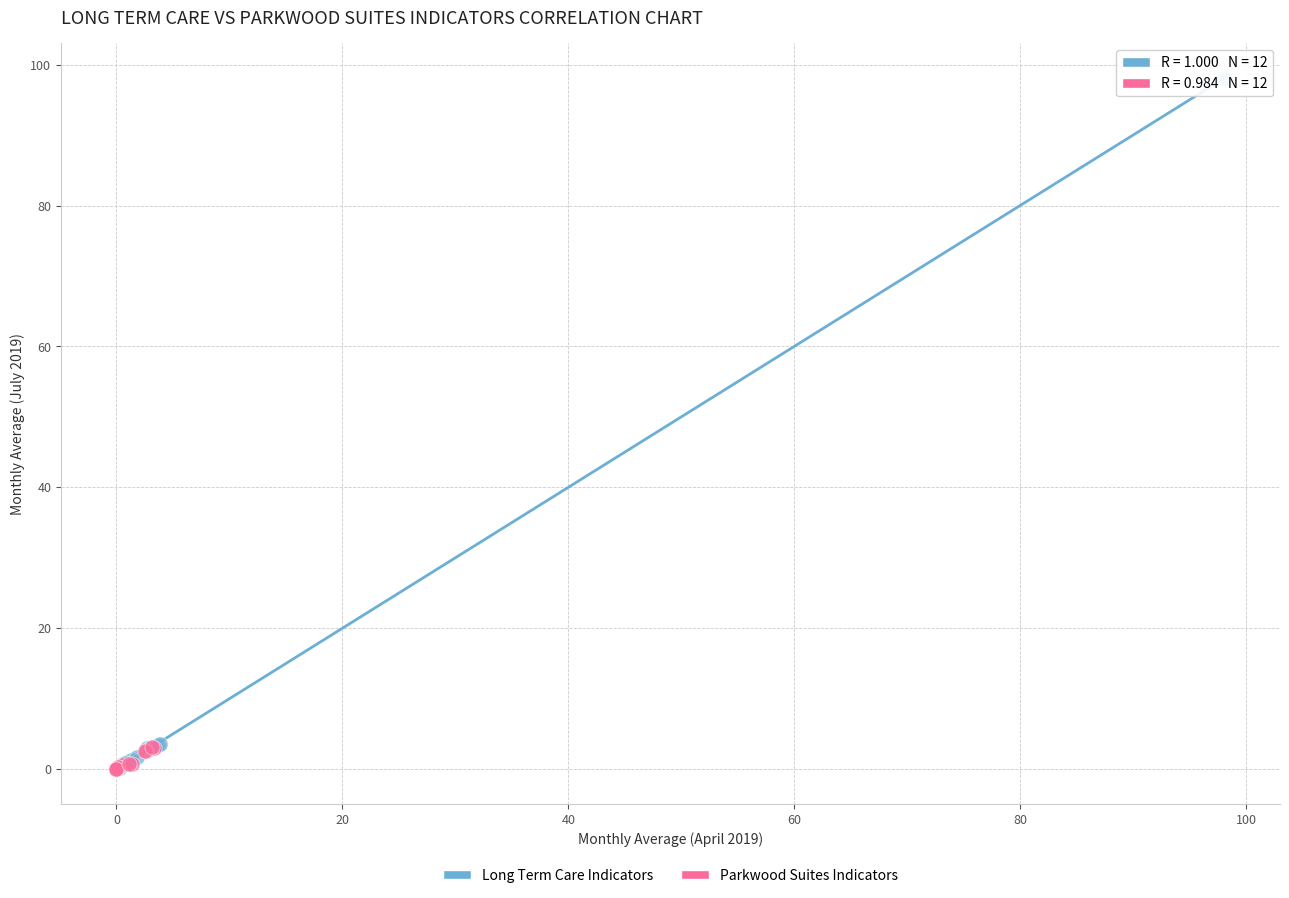

Which series has the largest Y range (max minus min)?

Long Term Care Indicators